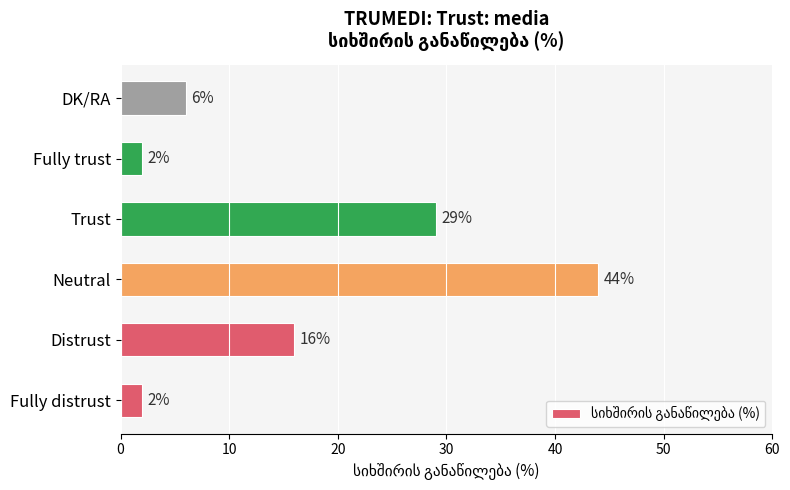

Reading bottom to top, transcribe all the data shown in this chart.

Fully distrust=2	Distrust=16	Neutral=44	Trust=29	Fully trust=2	DK/RA=6